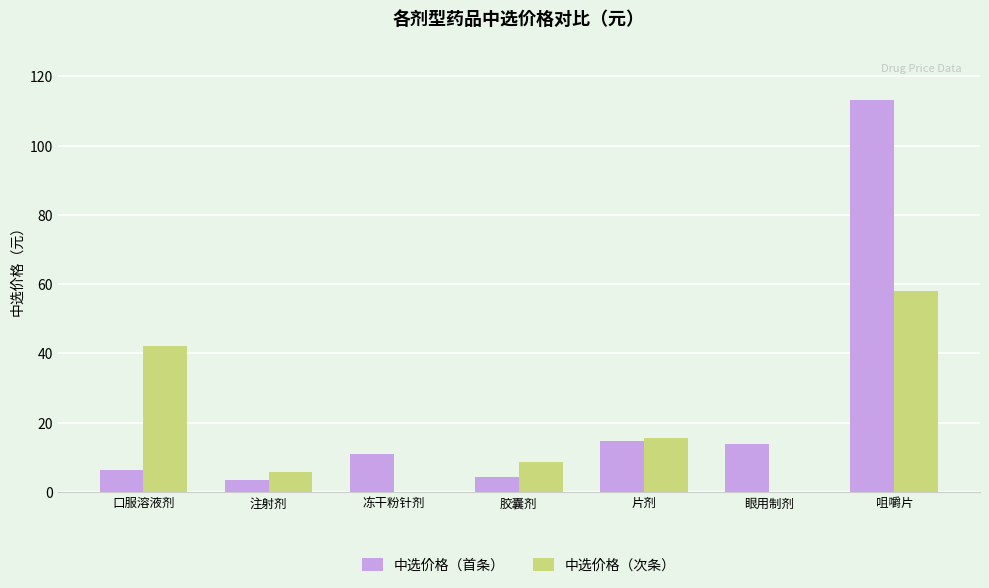

What is the highest value of the 中选价格（首条） series?

113.2